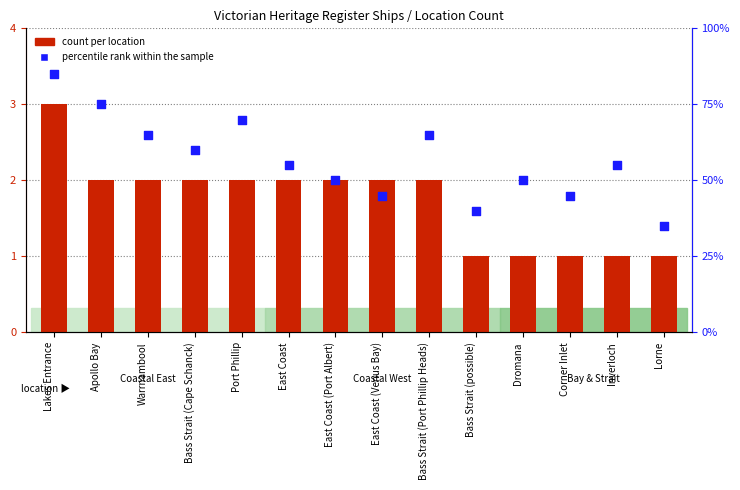

Which series reaches the minimum Y coordinate?

count per location